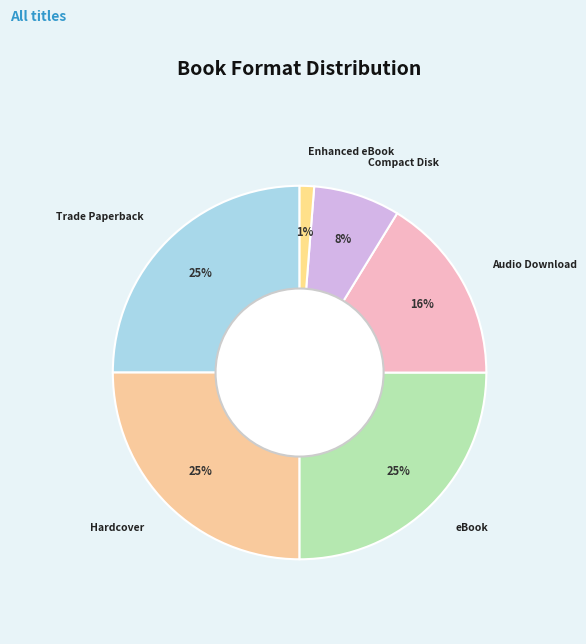

Count the number of slices in the pie.

6